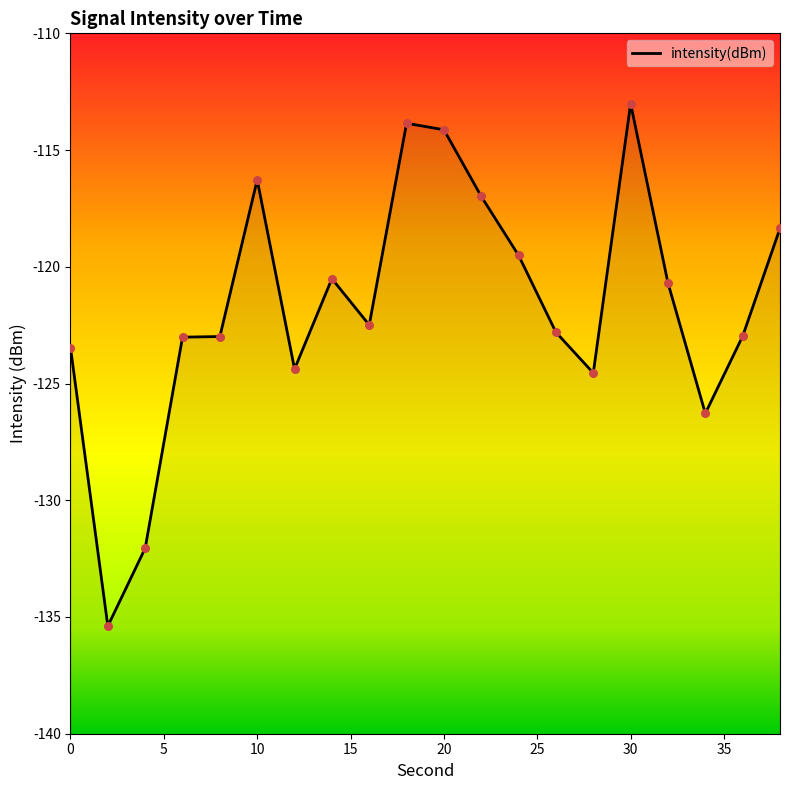

Which has a higher value, 0 or 18?

18